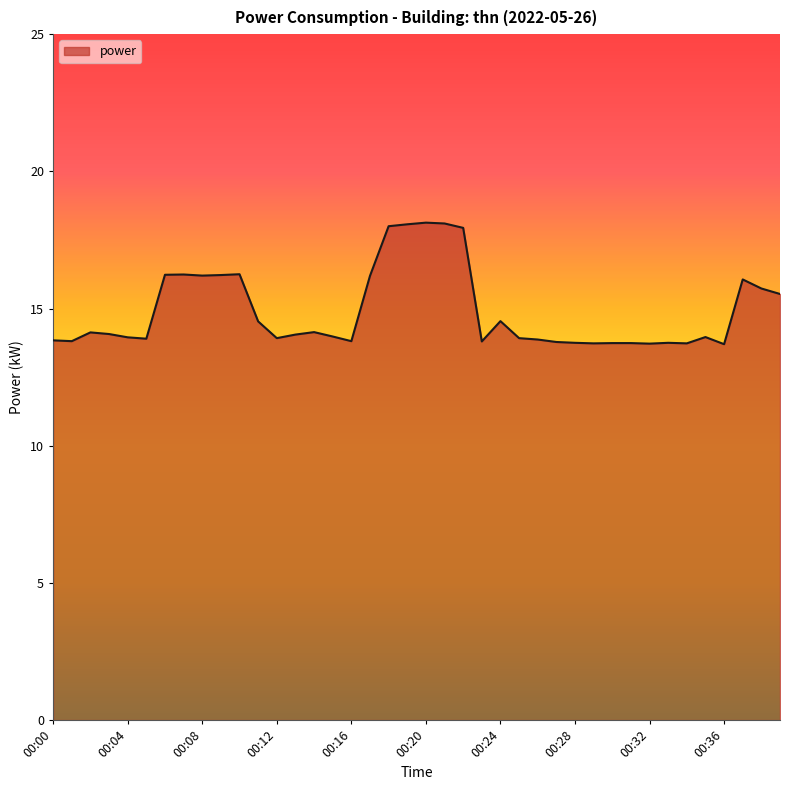

What is the greatest value displayed?

18.1